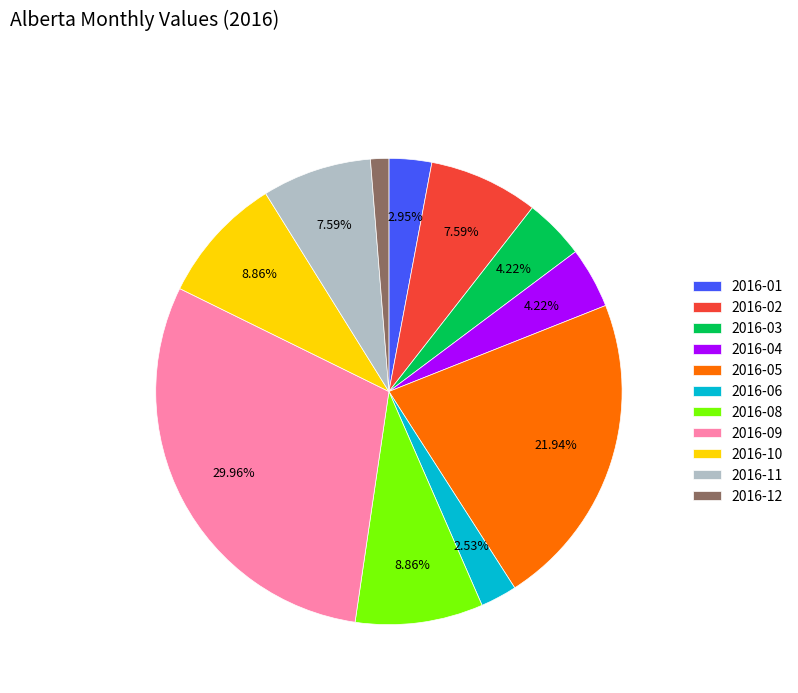

Which has a higher value, 2016-01 or 2016-10?

2016-10